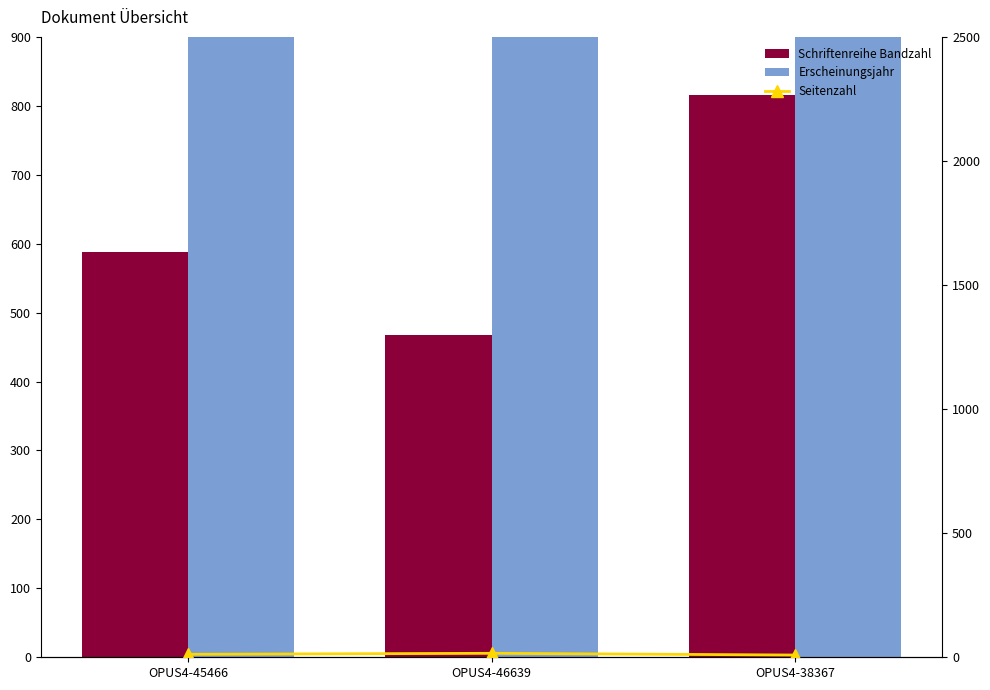

What are all the series names shown in the legend?

Schriftenreihe Bandzahl, Erscheinungsjahr, Seitenzahl